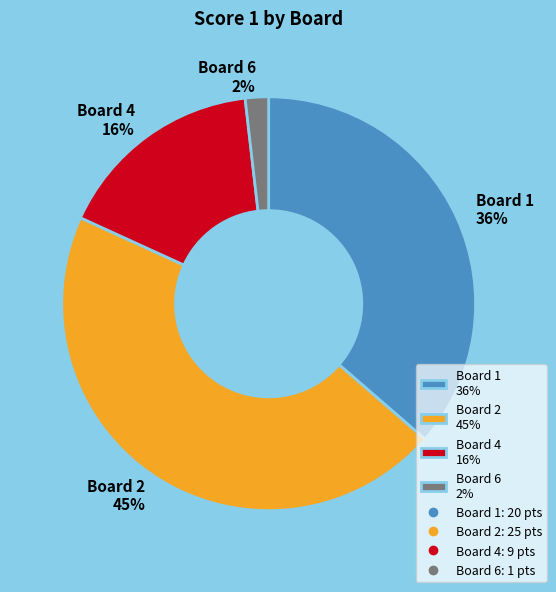

Count the number of slices in the pie.

4